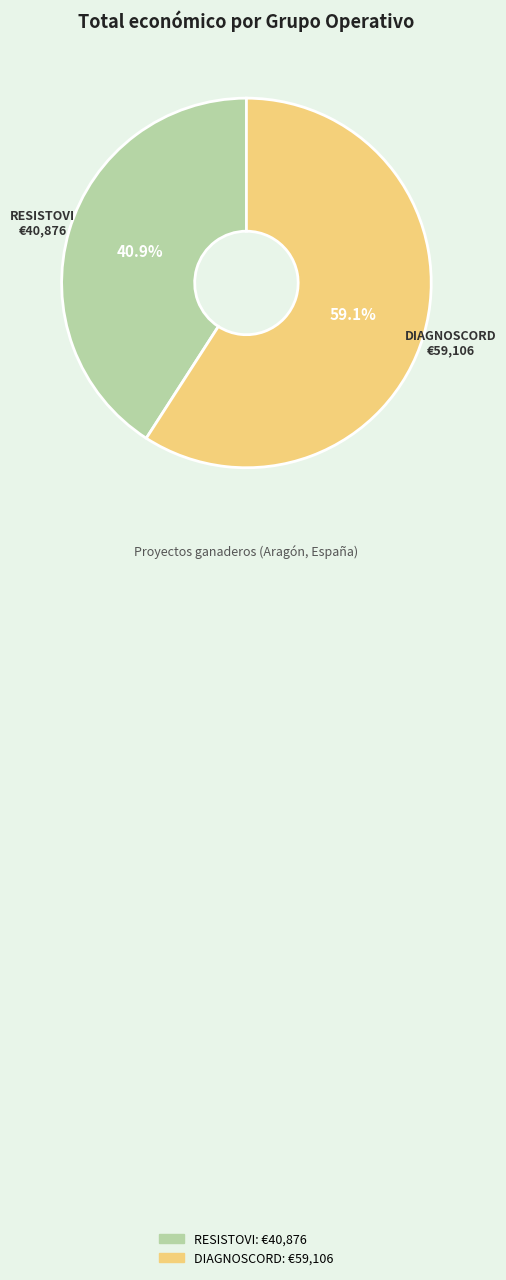

Which slice is the largest?

DIAGNOSCORD